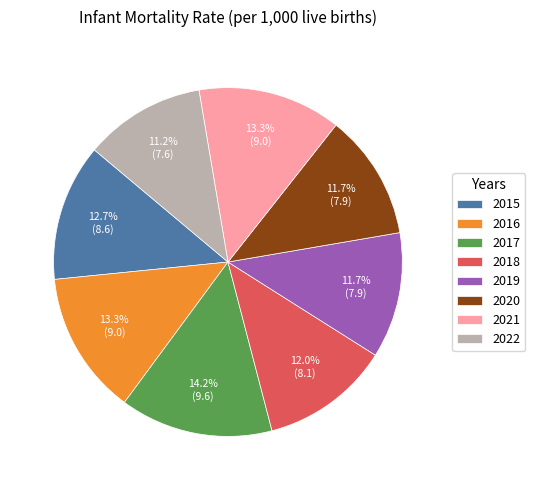

To the nearest percent, what is the average slice percentage?

12%